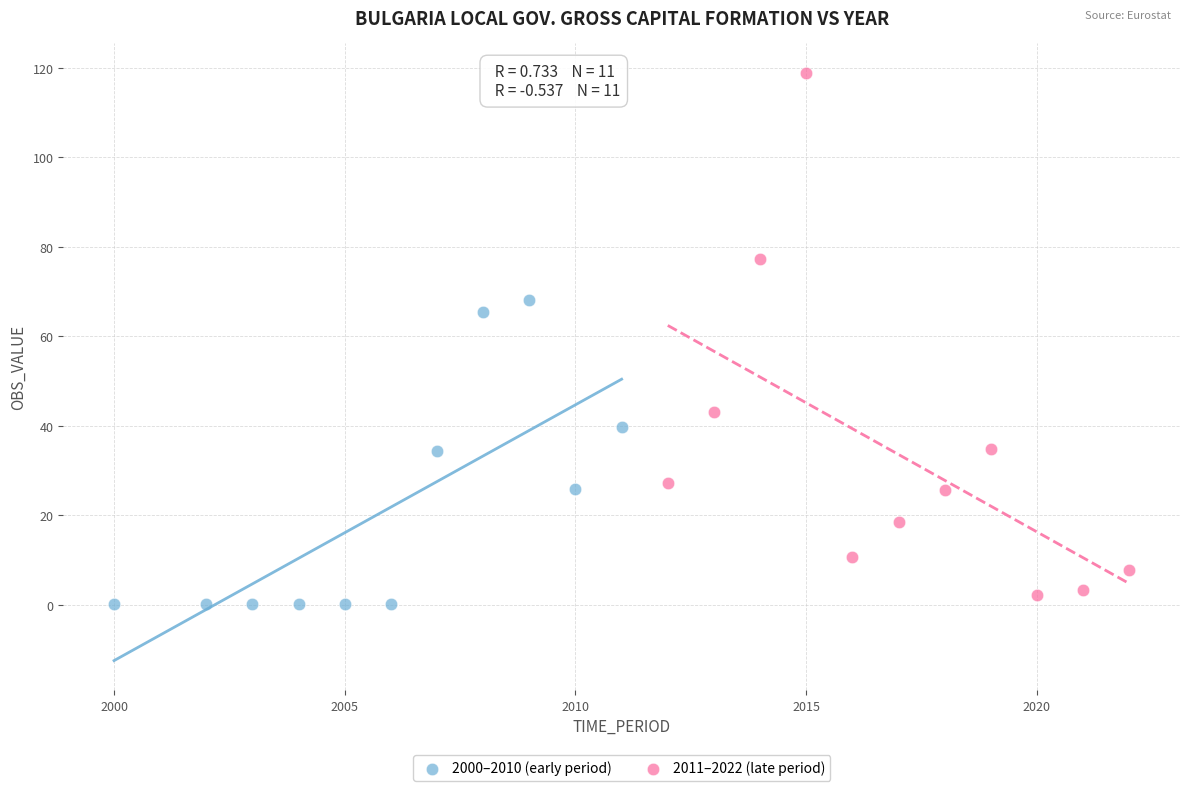

Which series contains the highest Y value?

2011–2022 (late period)